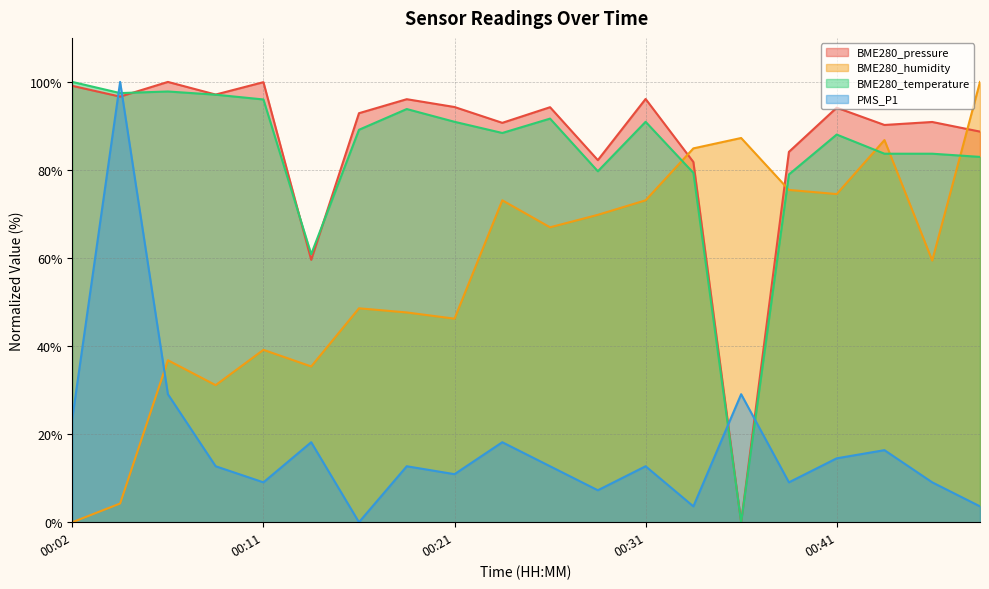

The PMS_P1 series shows 20.8 at 00:26. True or false?

False